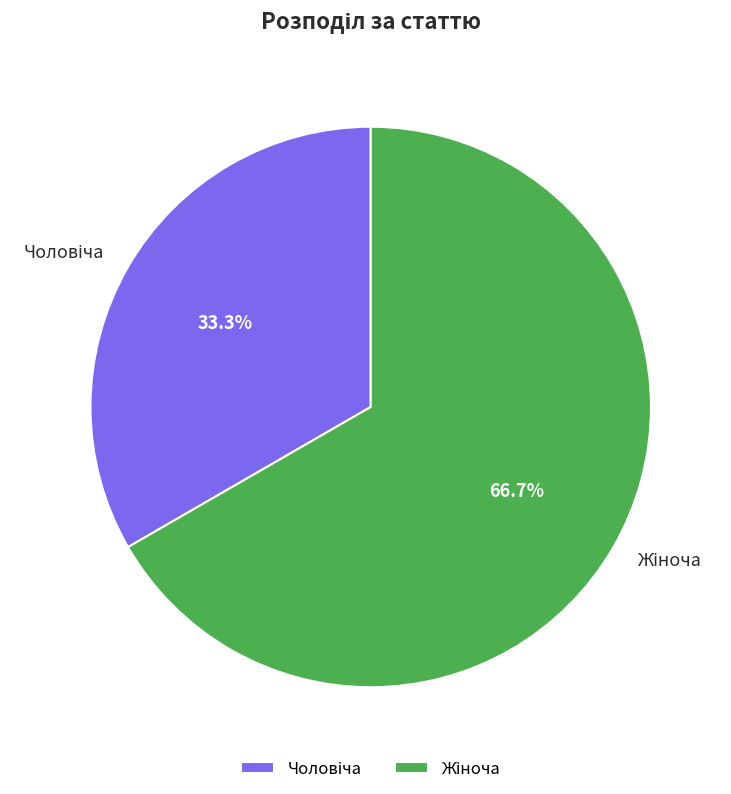

Is there any slice that represents more than half of the pie?

Yes